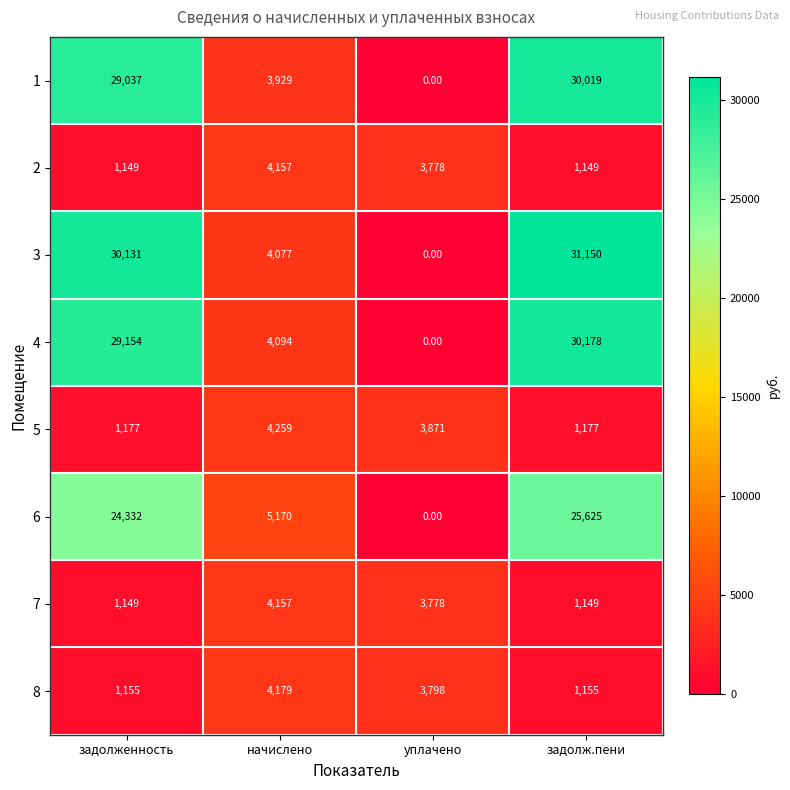

At which label is 4 closest to 15089?

начислено